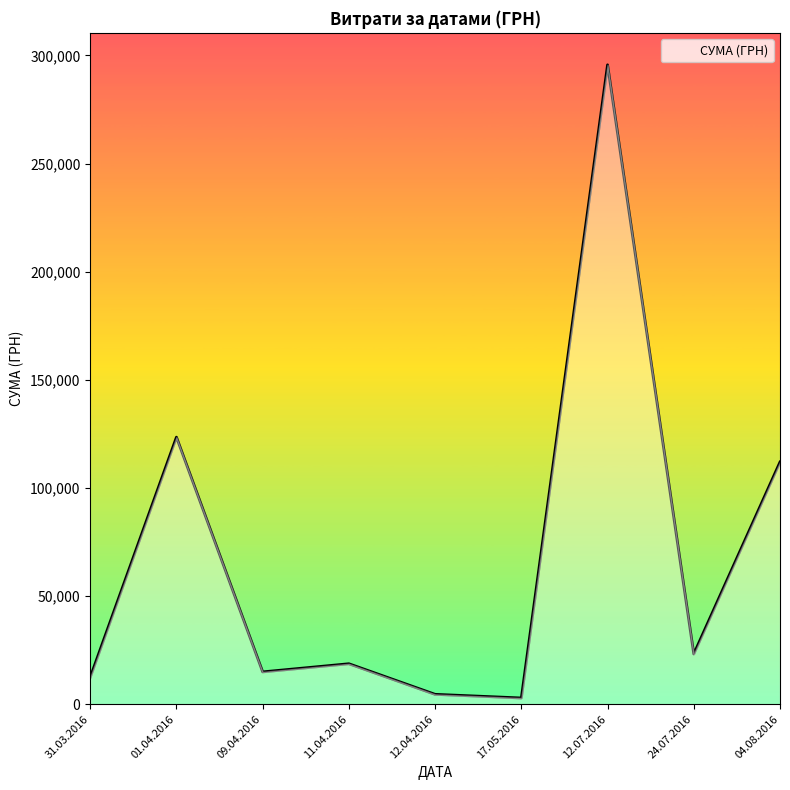

How many categories are shown in the chart?

9